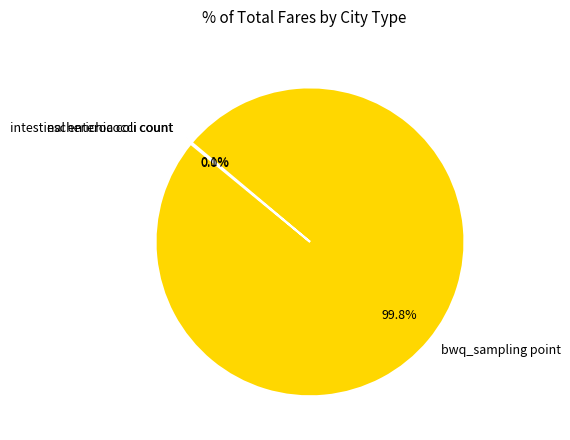

Does any single category account for the majority?

Yes